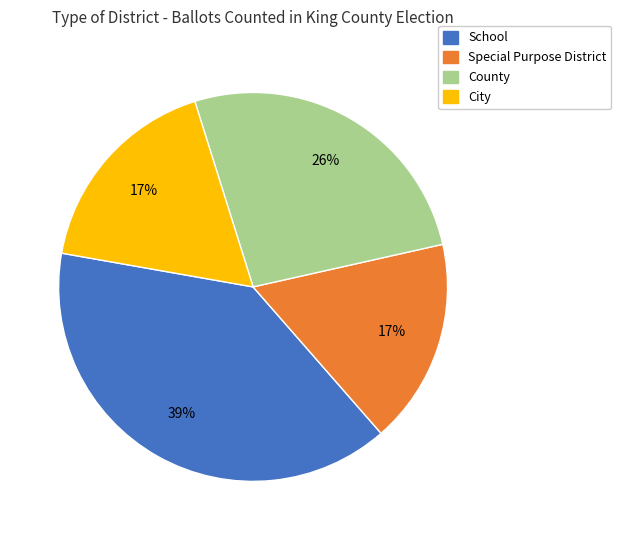

To the nearest percent, what is the difference between the largest and smallest slice percentages?

22%